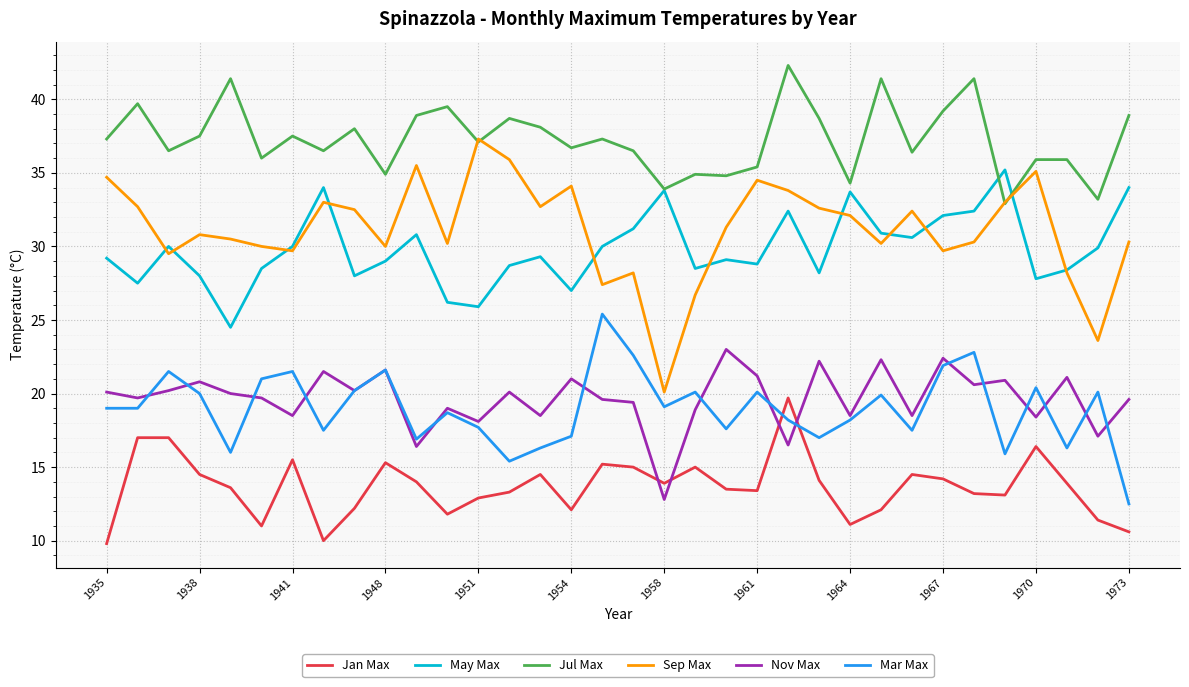

How many lines are shown in the chart?

6